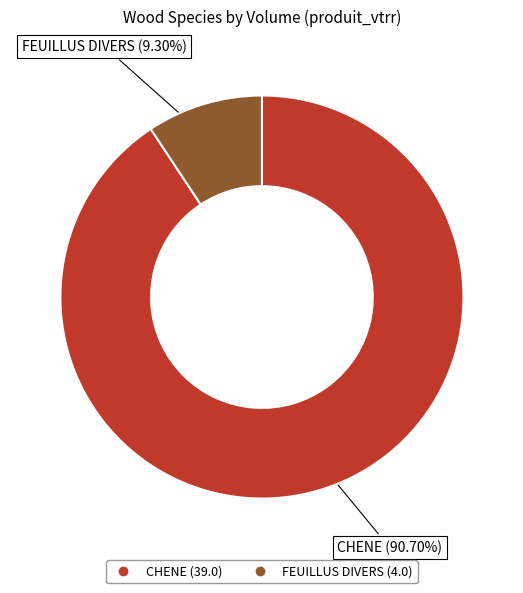

Rank the categories by value from lowest to highest.

FEUILLUS DIVERS, CHENE